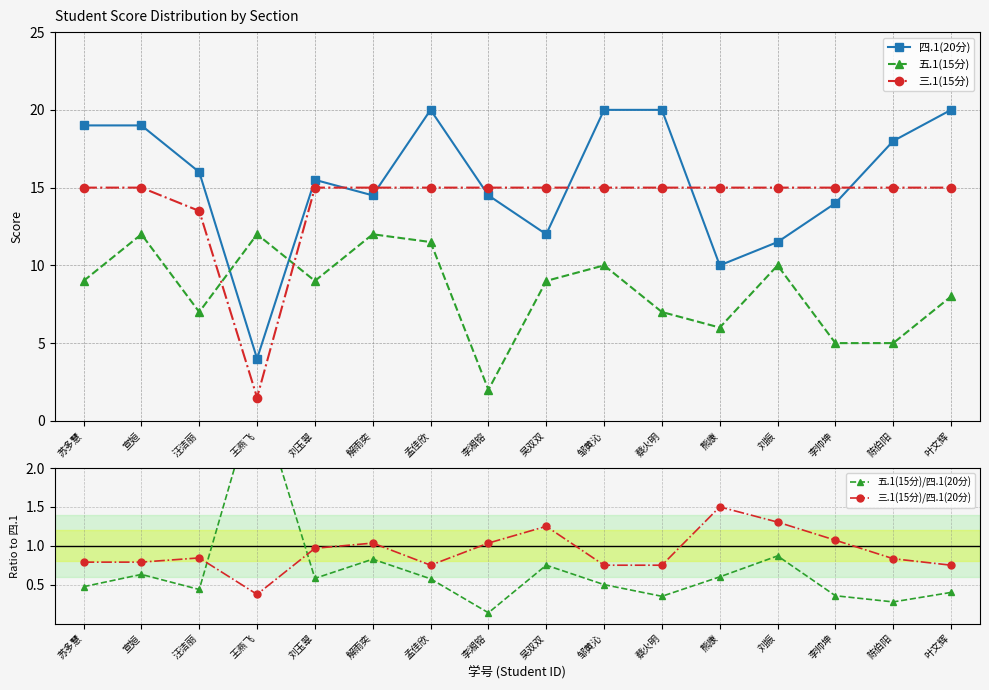

What is the label of the 3rd point from the right?

李帅坤